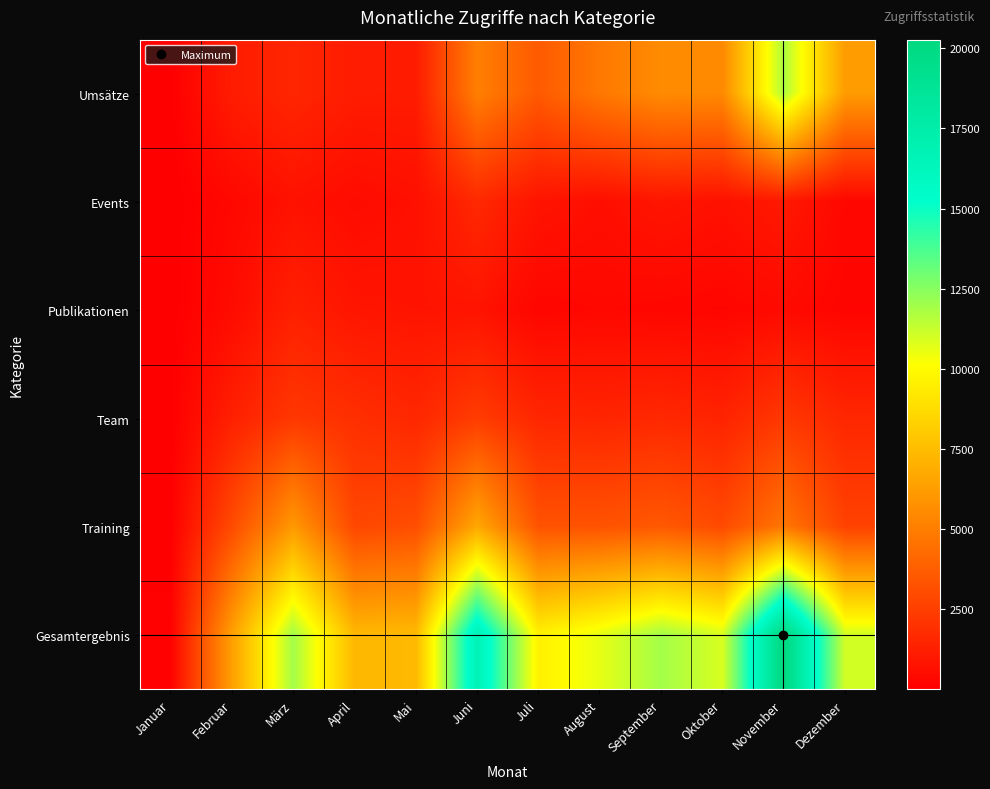

Which series changed the most between April and Juni?

Gesamtergebnis